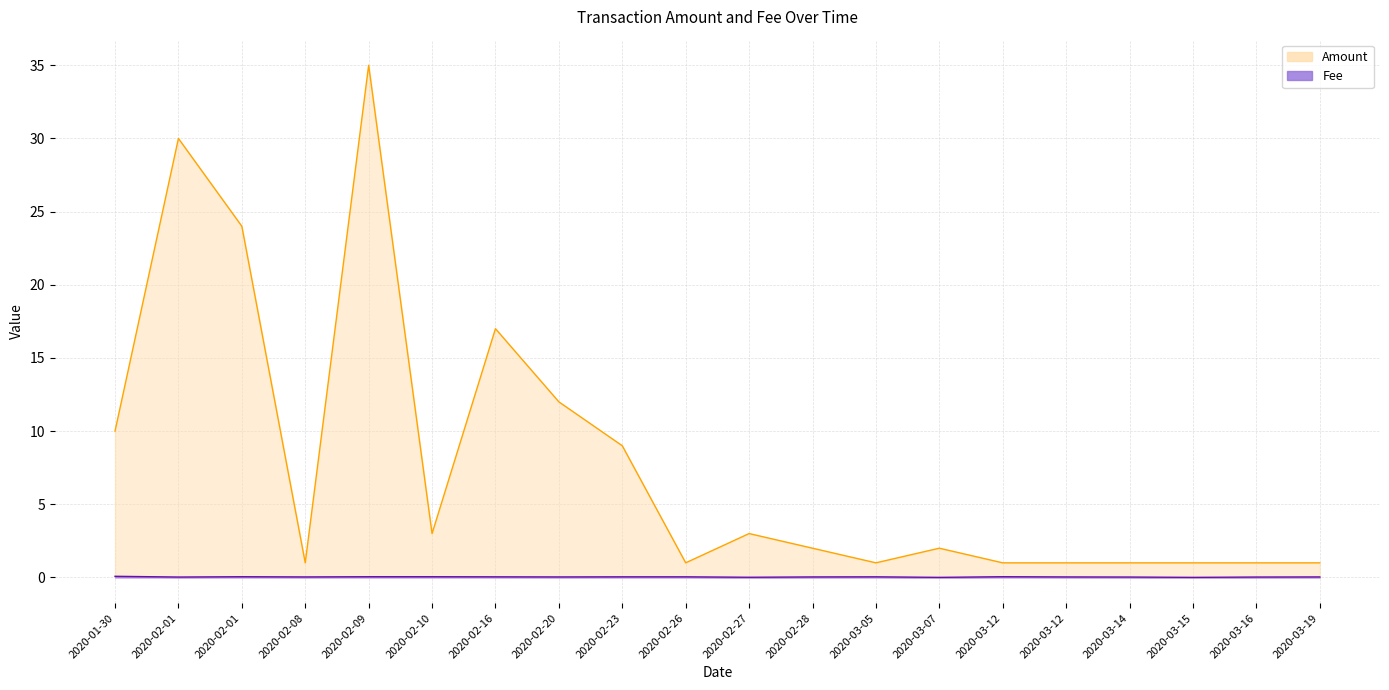

What is the total value across all series at 2020-02-01?

30.0